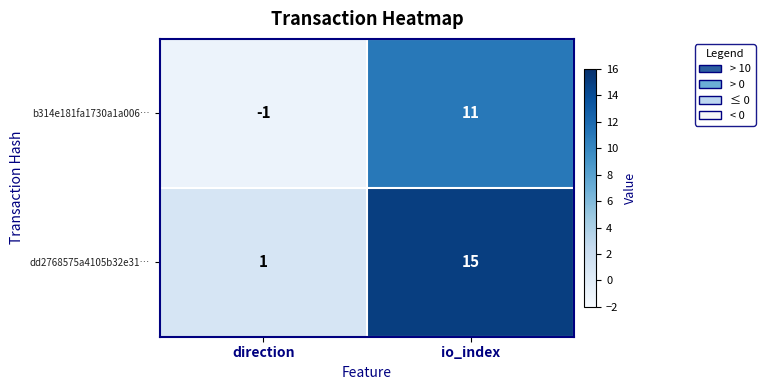

What is the average value of the dd2768575a4105b32e31… series?

8